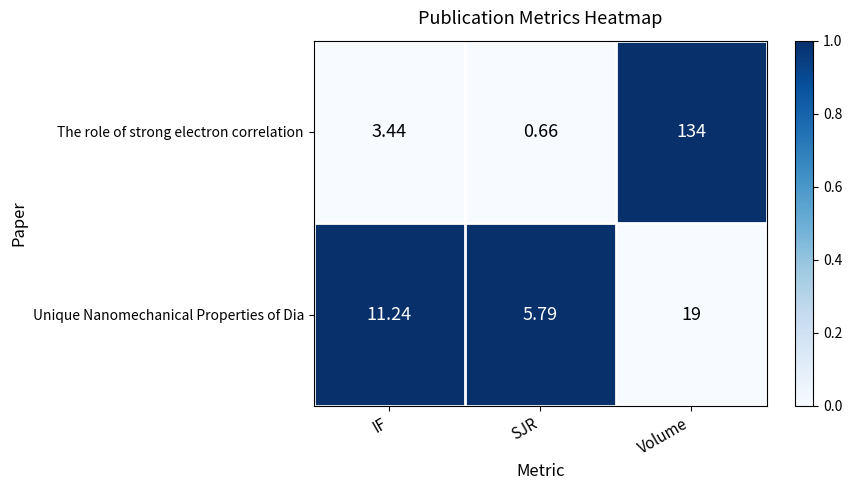

How many data points in Unique Nanomechanical Properties of Dia are less than 11?

1